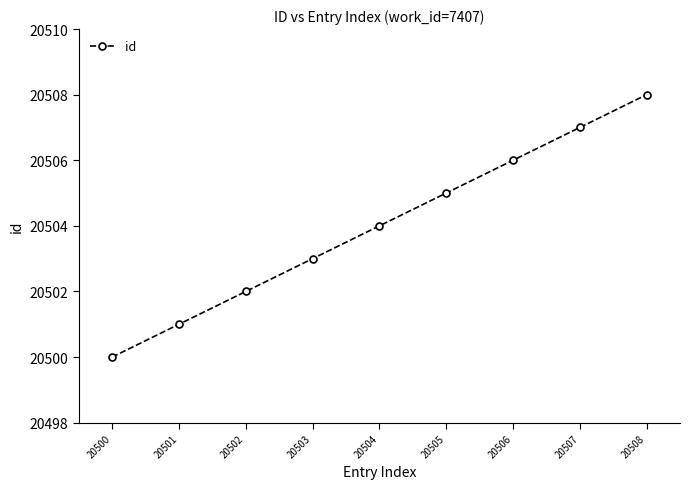

What is the change in value from 20501 to 20506?

+5